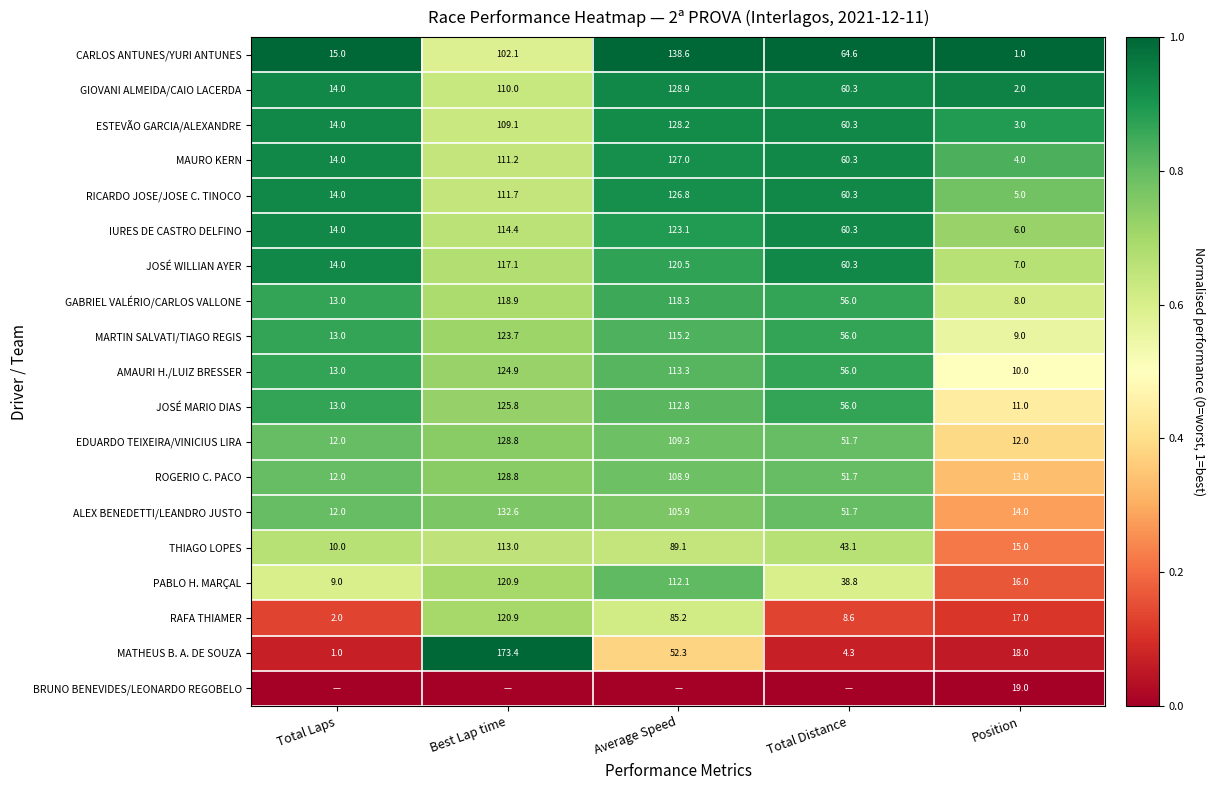

At which label does MARTIN SALVATI/TIAGO REGIS reach its peak?

Best Lap time